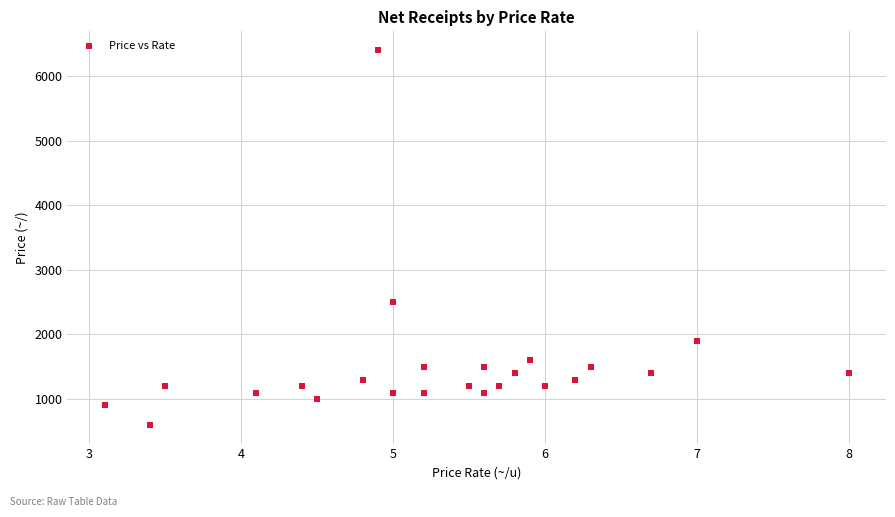

What Y value in the scatter plot is closest to 3500?

2500